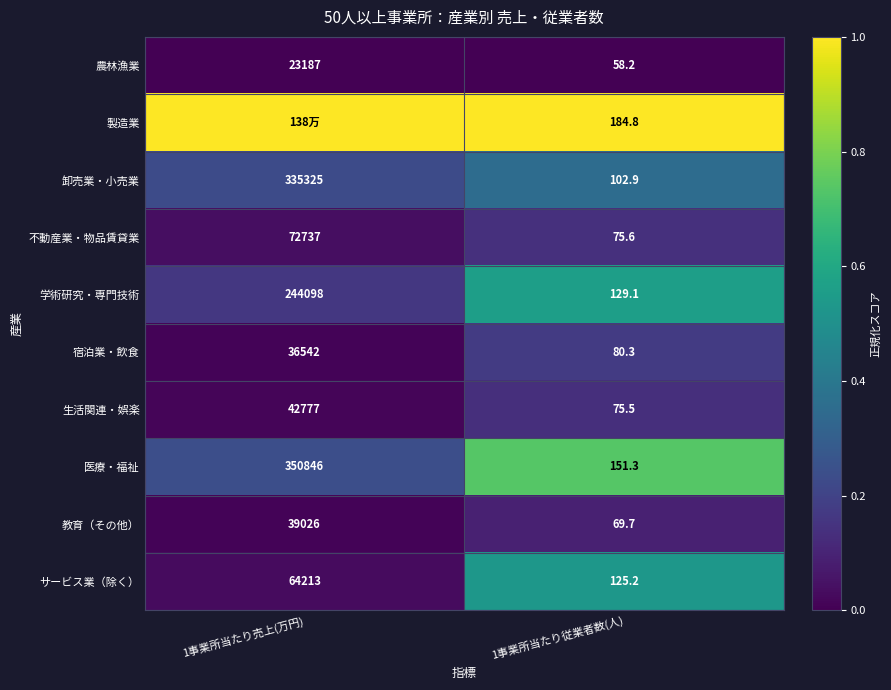

True or false: サービス業（除く） has a value of 0.0 at 1事業所当たり売上(万円).

False